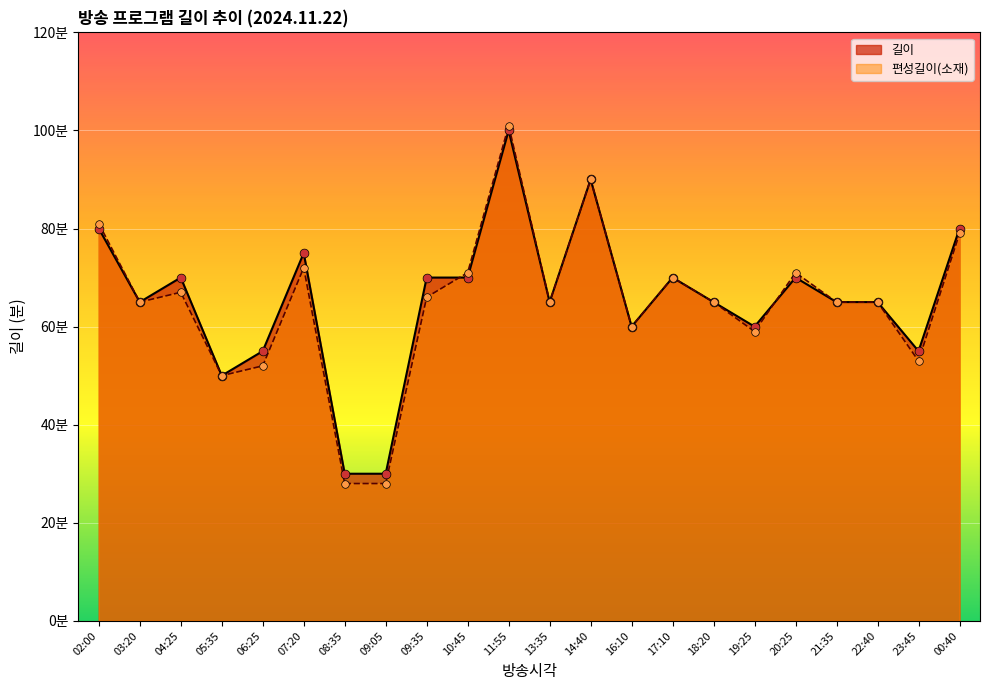

What are all the series names shown in the legend?

길이, 편성길이(소재)